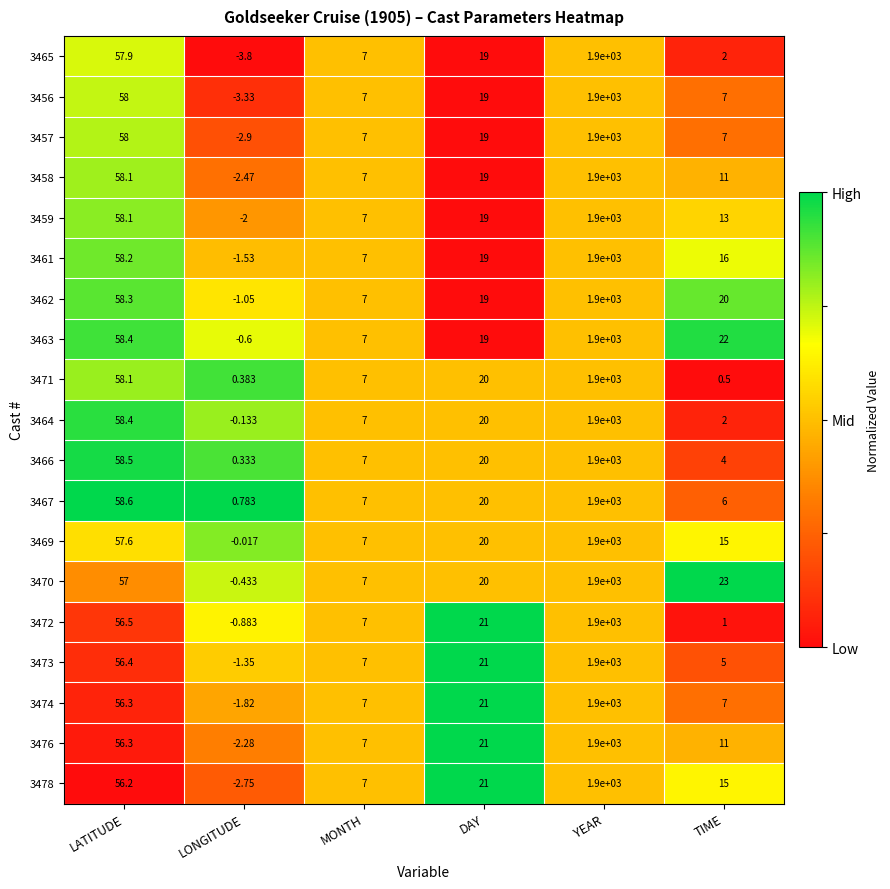

Where is 3470 nearest to the value 949?

LATITUDE